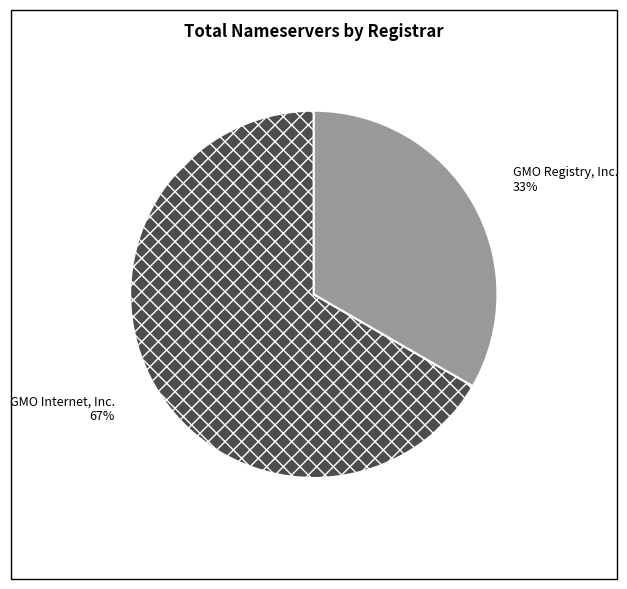

What is the smallest slice in the pie chart?

GMO Registry, Inc.